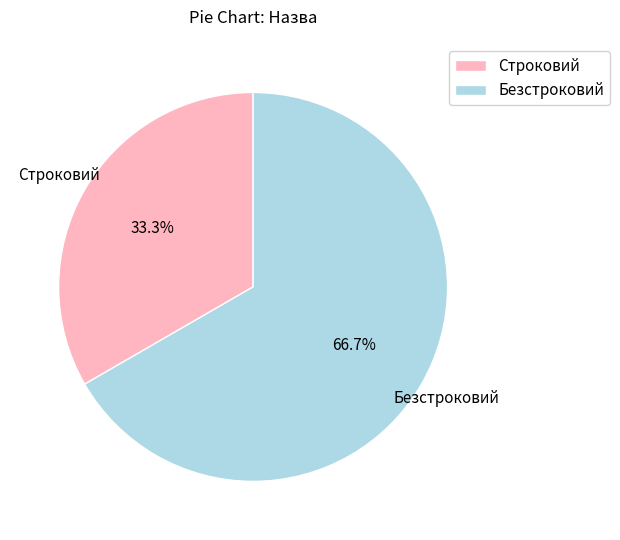

Combined, do Безстроковий and Строковий account for over 50%?

Yes